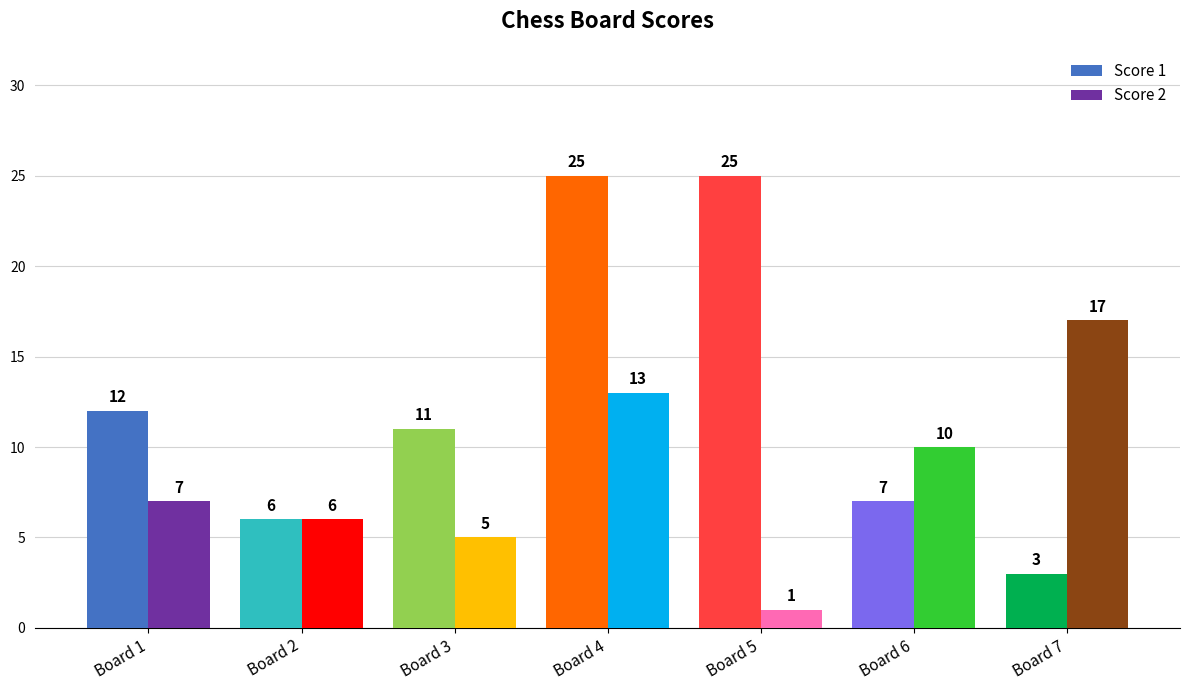

Reading right to left, extract all data points from this chart.

Score 1: 3	7	25	25	11	6	12
Score 2: 17	10	1	13	5	6	7